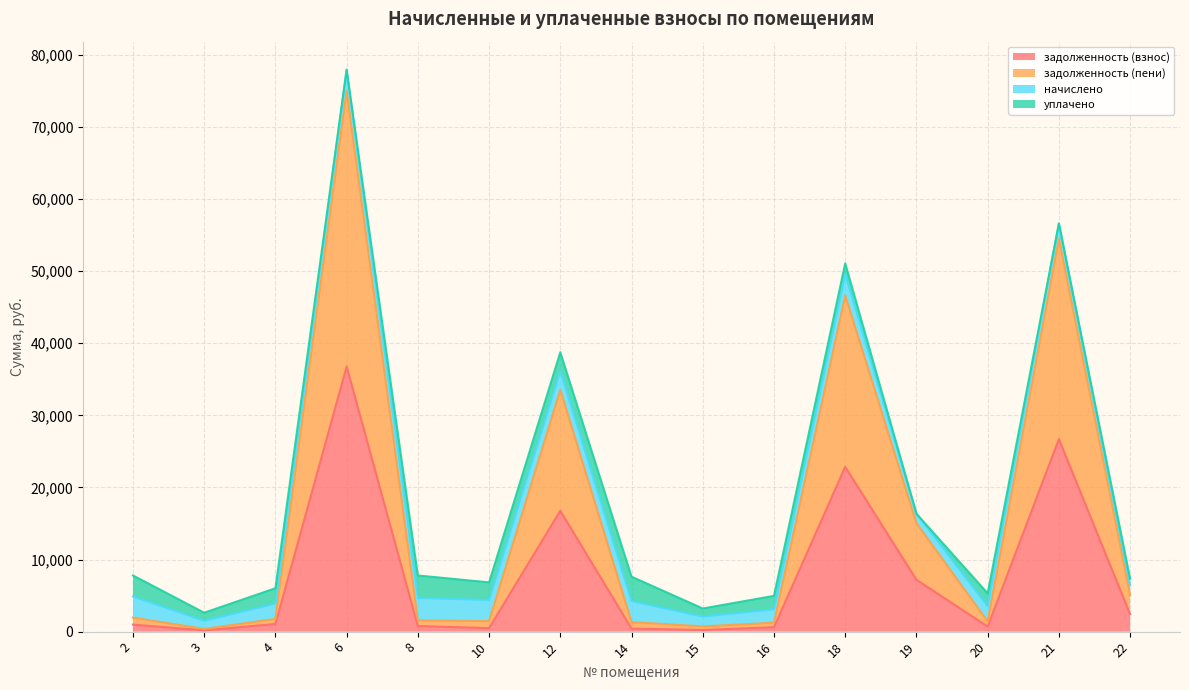

How many data points in задолженность (пени) are above 1763?

8